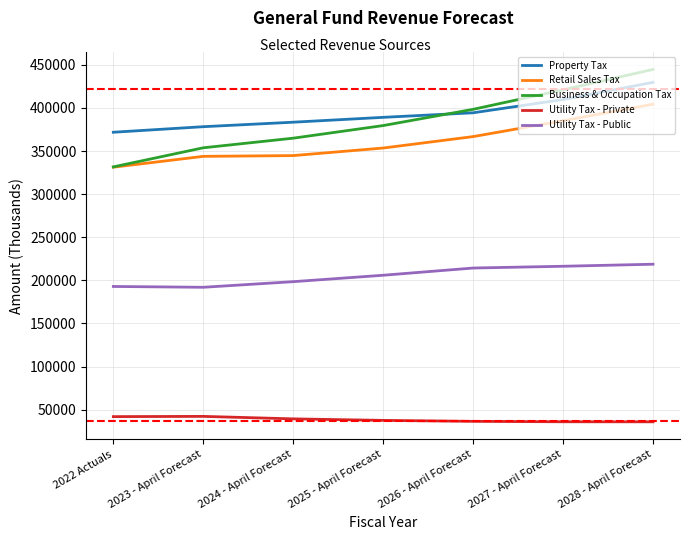

What position from the left is 2022 Actuals?

1